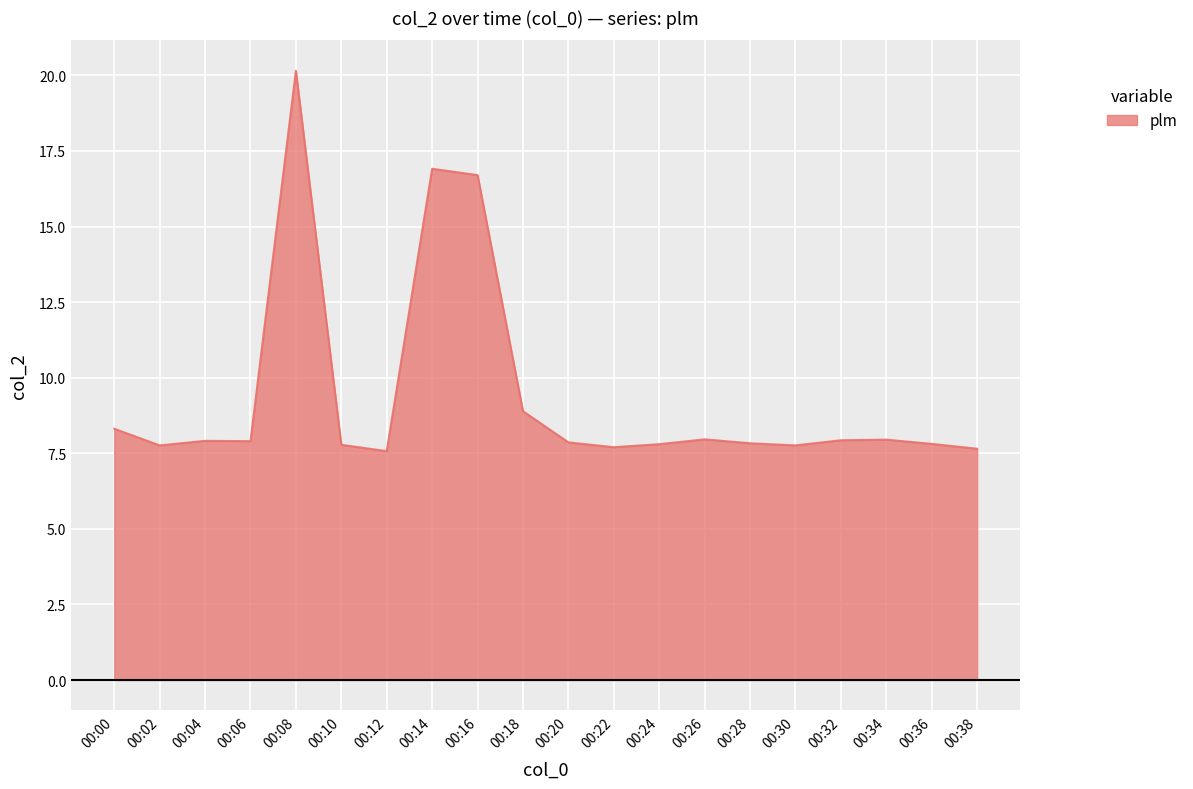

Is it true that the value at 00:04 is 5.2?

False